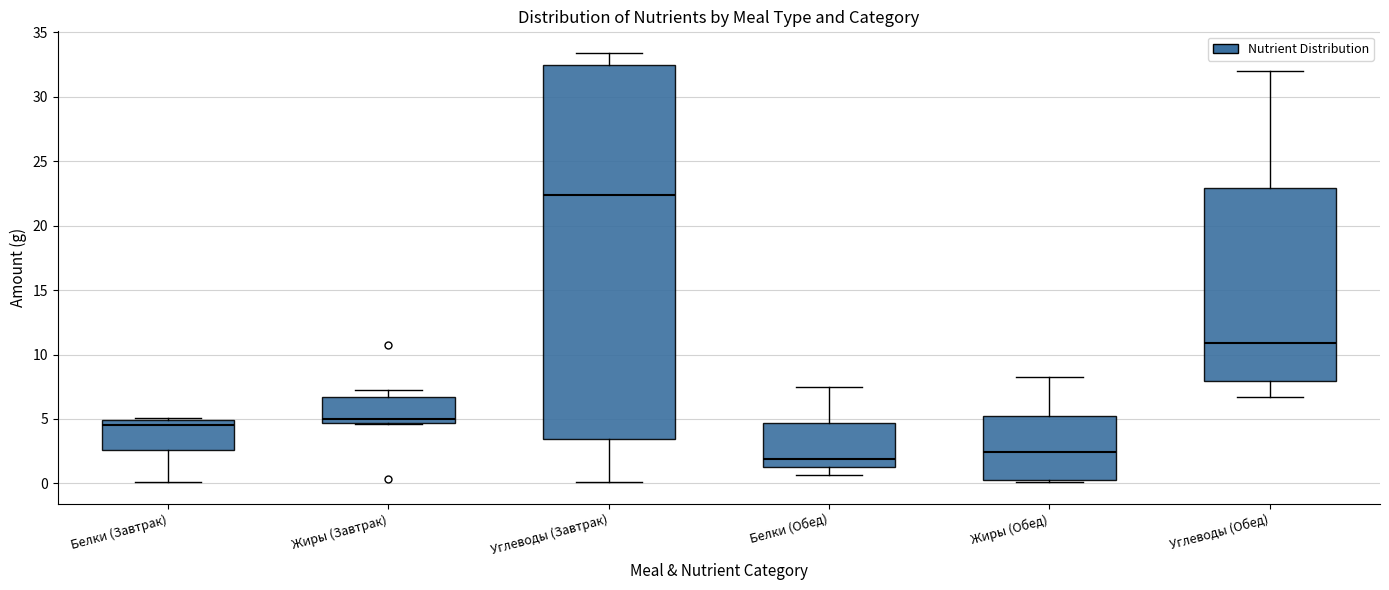

Where is the upper edge of the box for Белки (Обед) on the y-axis? The values are not printed on the chart, so give them approximately, as read against the axis.

4.5